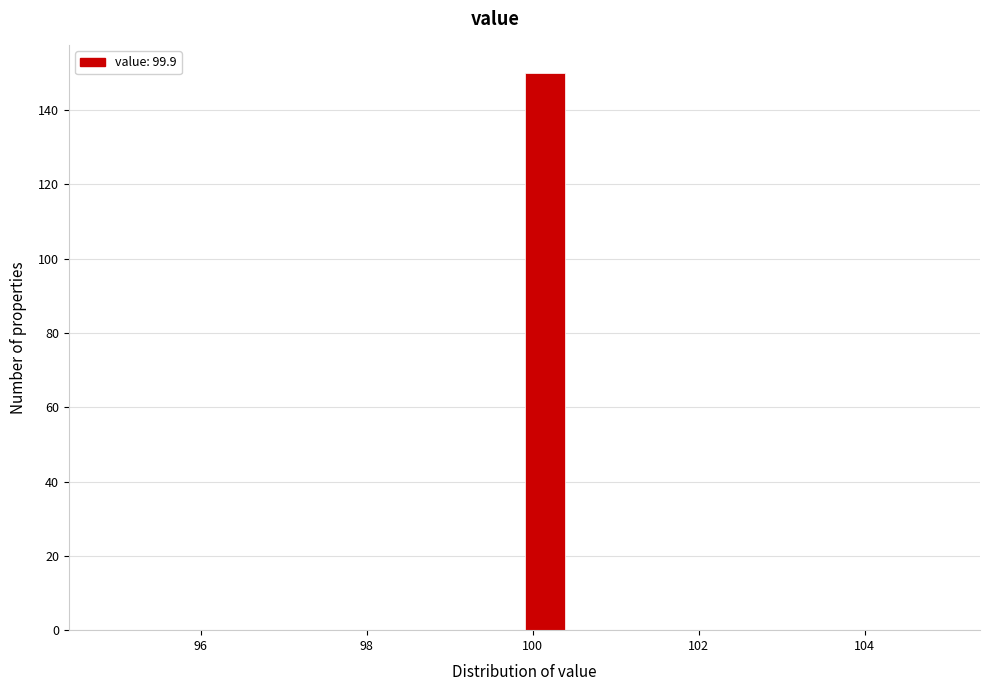

Read against the x-axis, roughly where is the centre of the tallest bar?

100.2